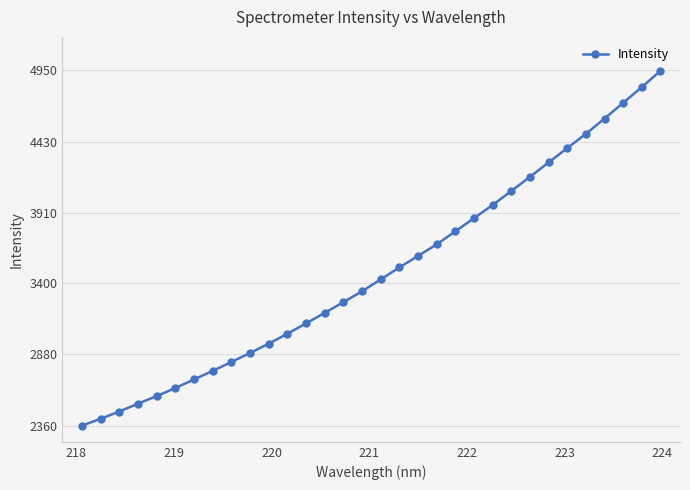

What is the maximum value shown in the chart?

4947.6